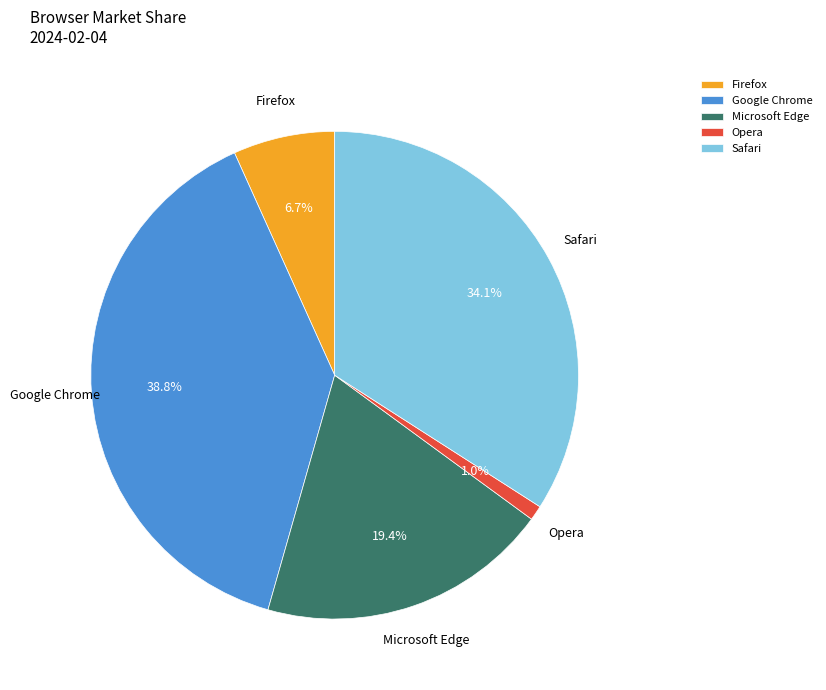

Which has a higher value, Microsoft Edge or Google Chrome?

Google Chrome